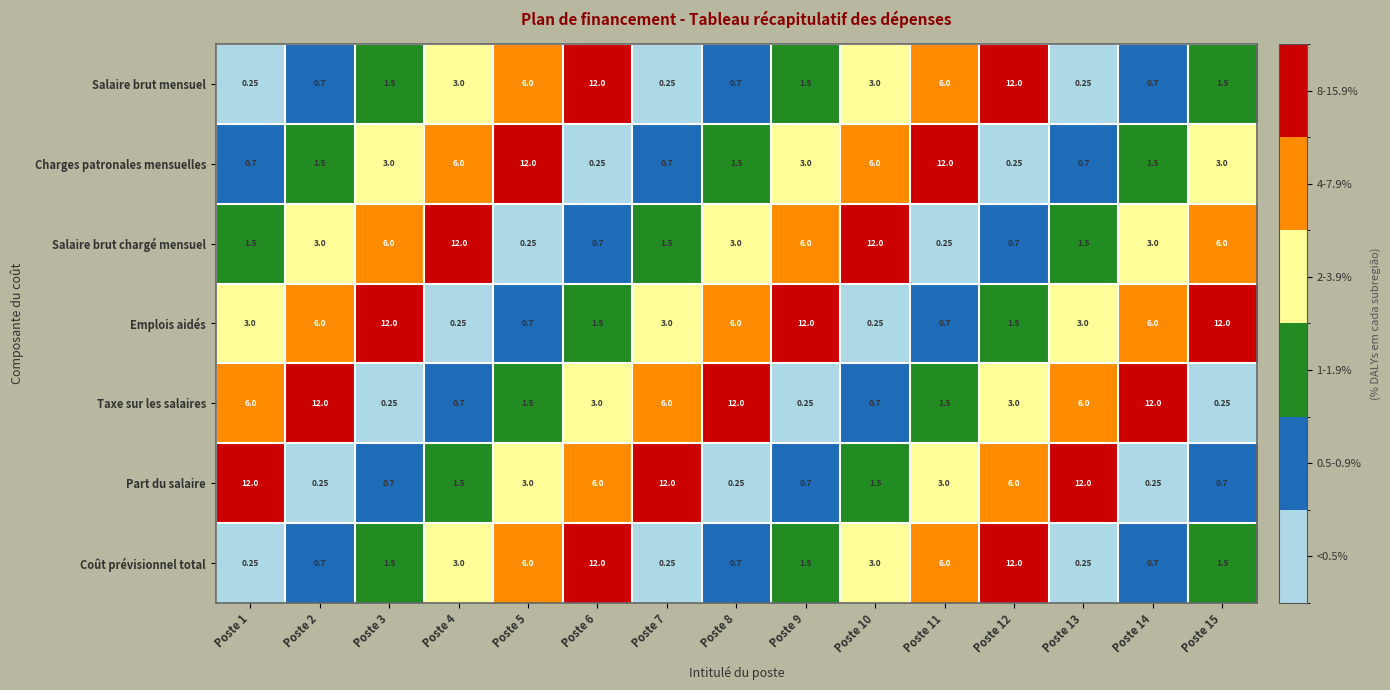

Which series has the largest total across all categories?

Emplois aidés